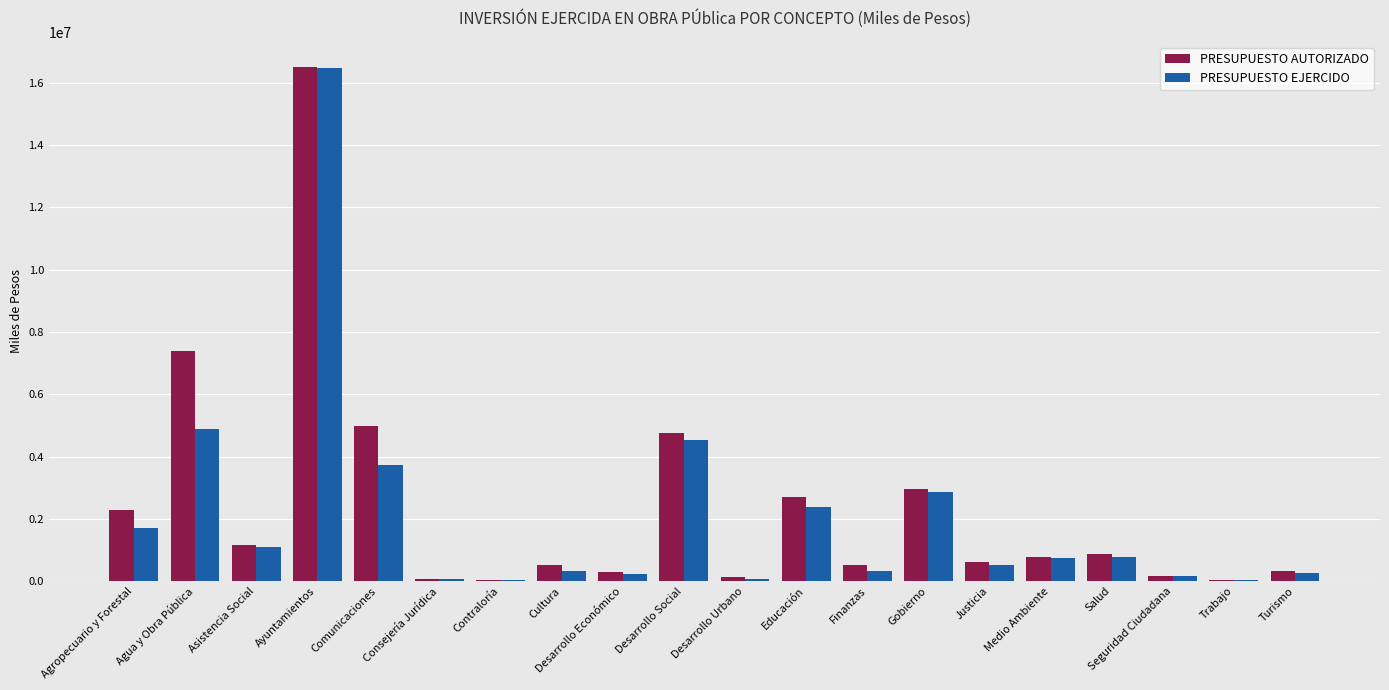

At which label does PRESUPUESTO EJERCIDO first exceed 736249?

Agropecuario y Forestal